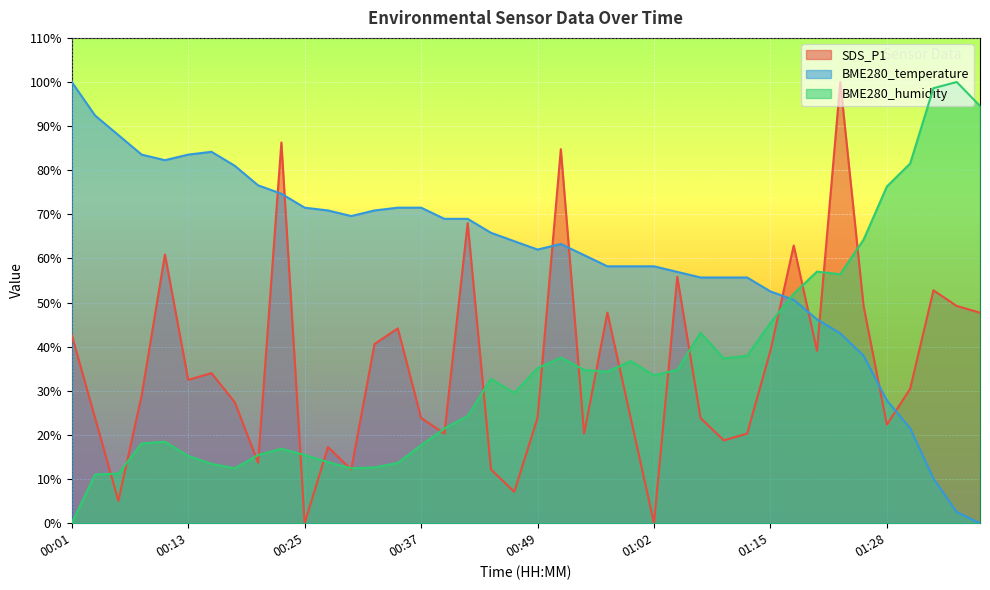

What is the difference between the highest and lowest values at 01:04?

22.2